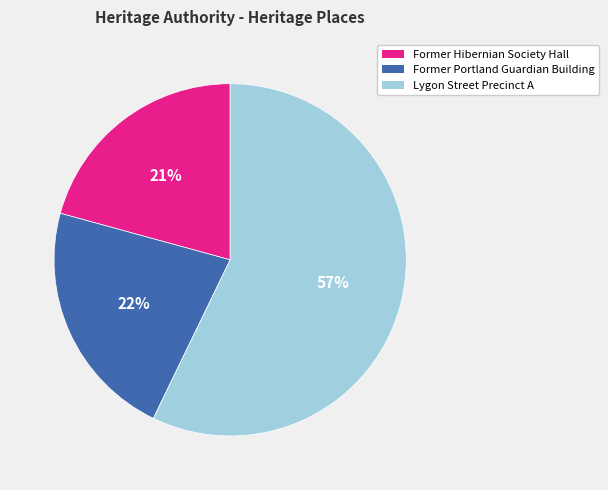

Is it true that Former Portland Guardian Building is 37% of the pie?

False